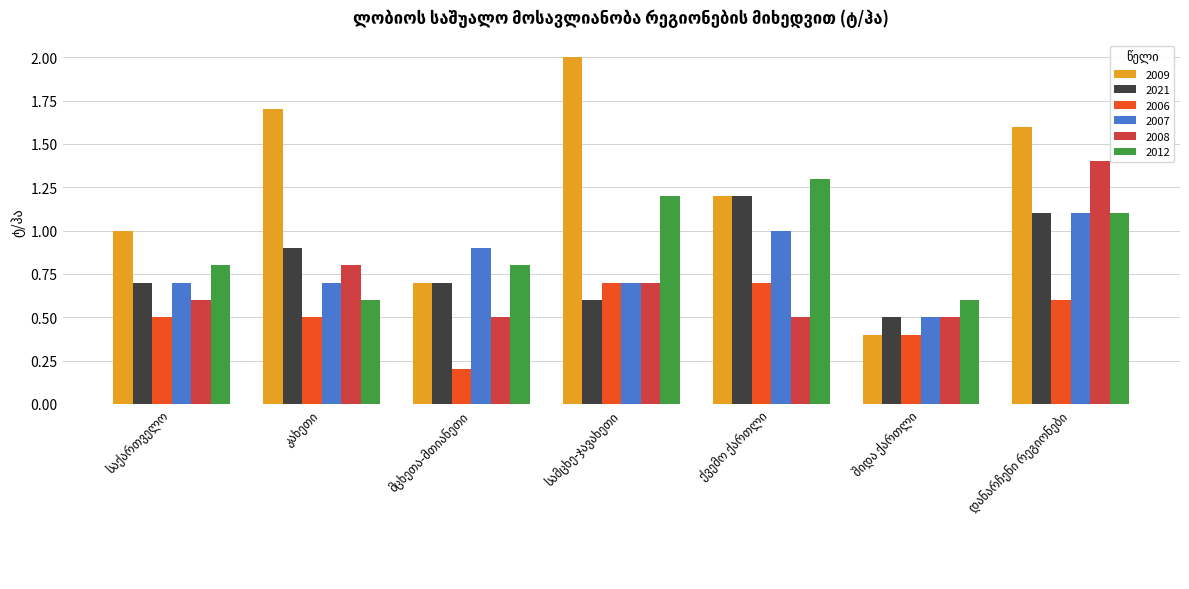

What are all the series names shown in the legend?

2009, 2021, 2006, 2007, 2008, 2012